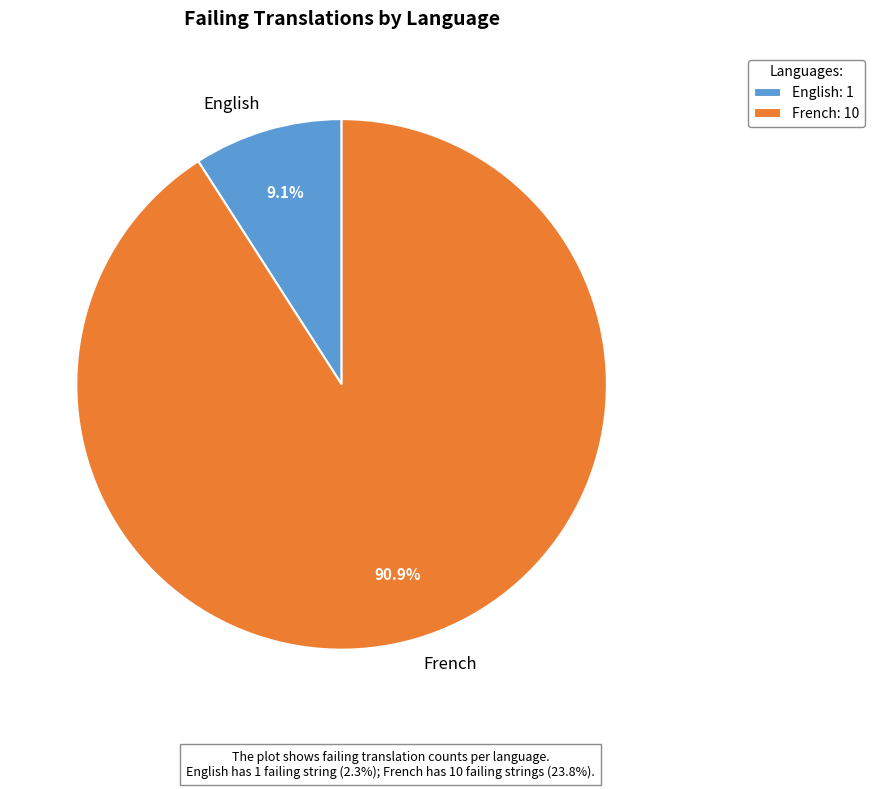

To the nearest percent, what is the average slice percentage?

50%